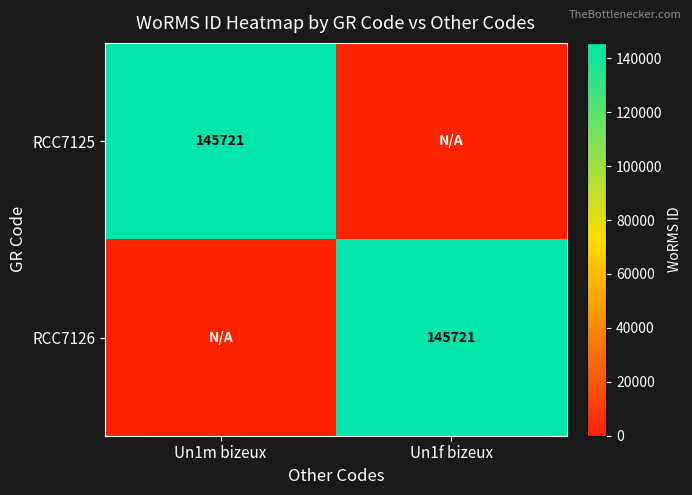

What is the total value across all series at Un1f bizeux?

145721